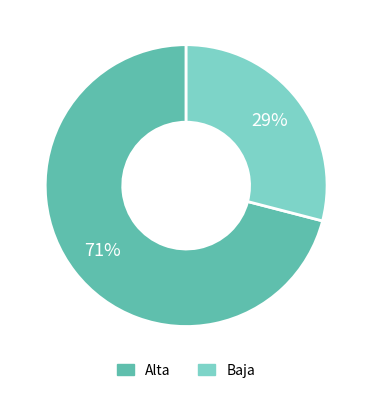

What percentage is the Alta slice, to the nearest percent?

71%